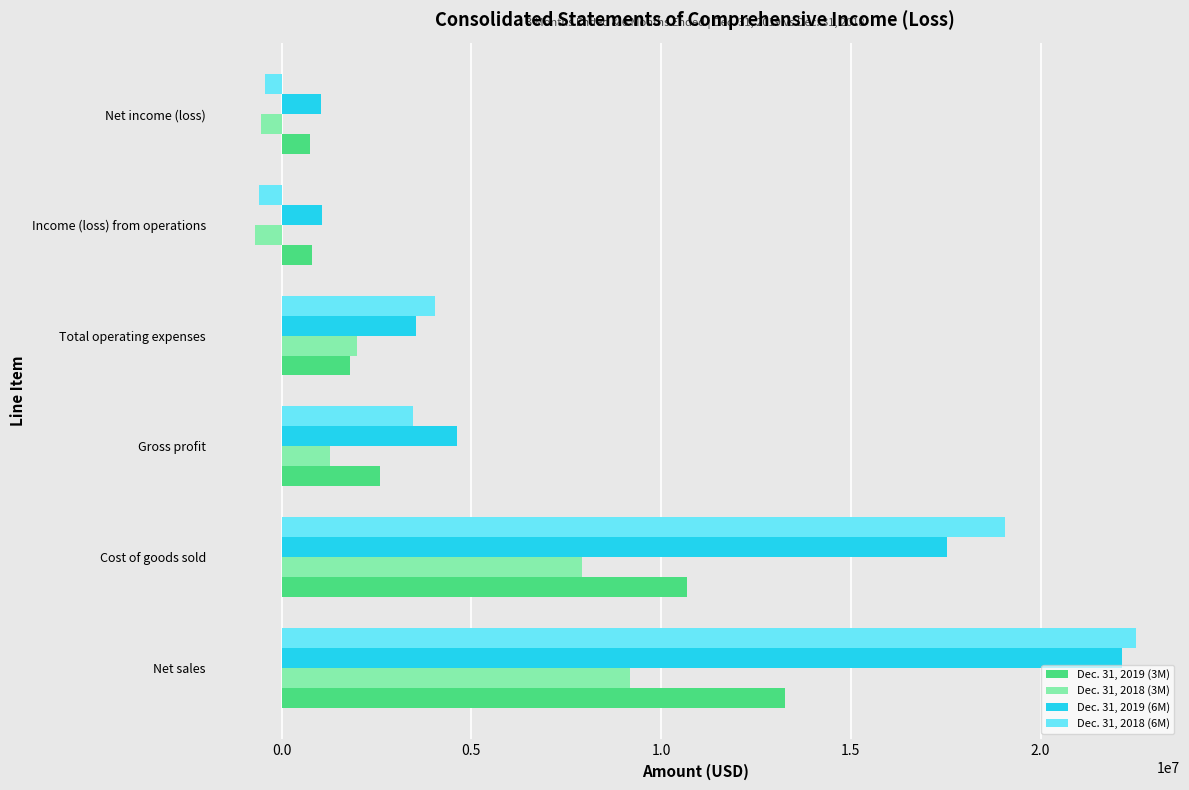

The Dec. 31, 2018 (3M) series shows -552862 at Net income (loss). True or false?

True